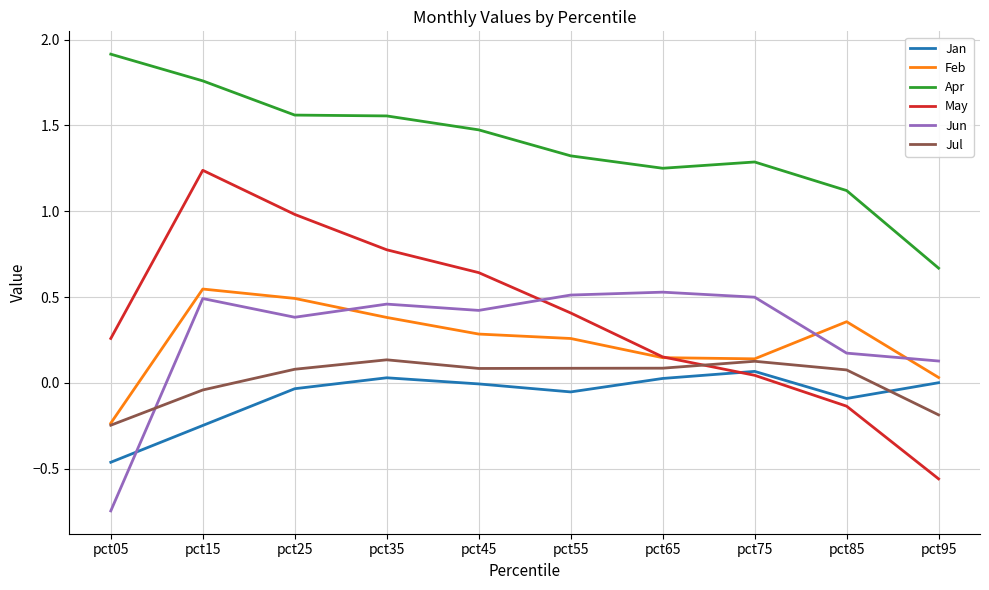

Which category has the highest value in the Apr series?

pct05